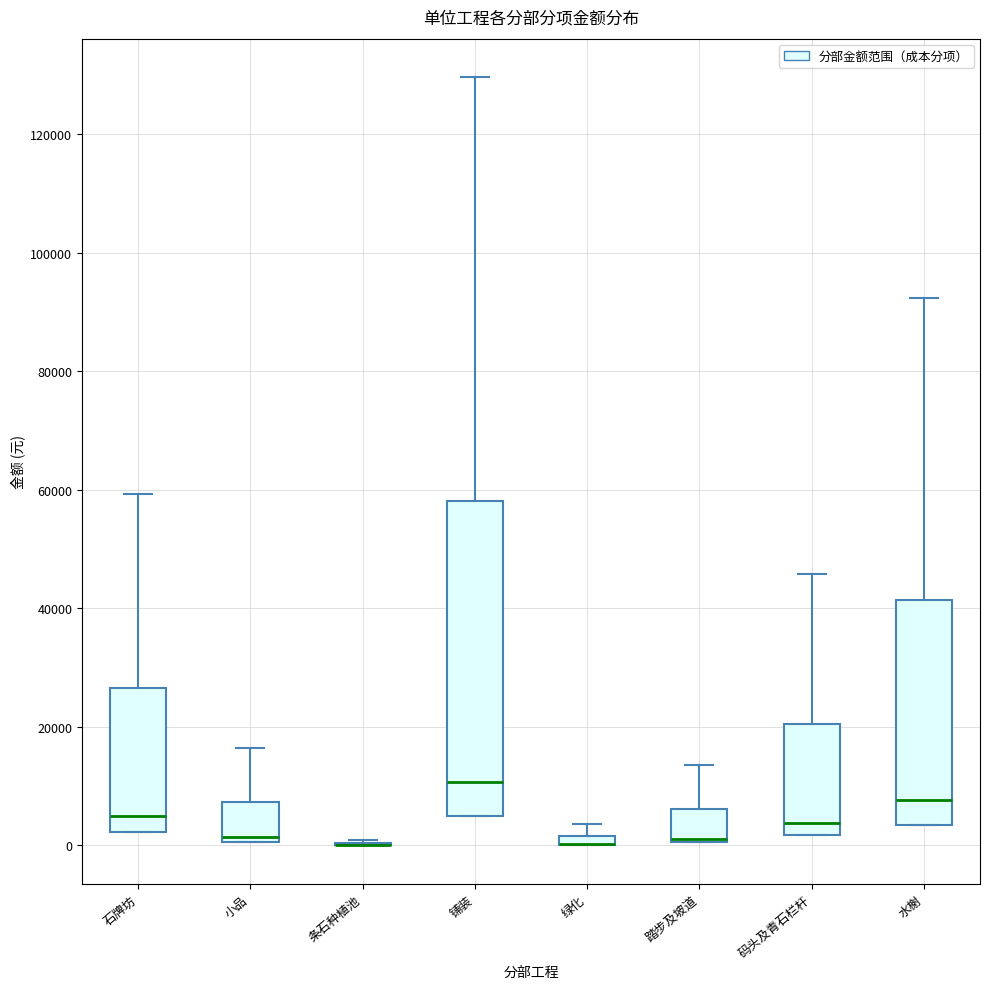

Where does the median line of the box for 石牌坊 sit on the y-axis? The values are not printed on the chart, so give them approximately, as read against the axis.

4000